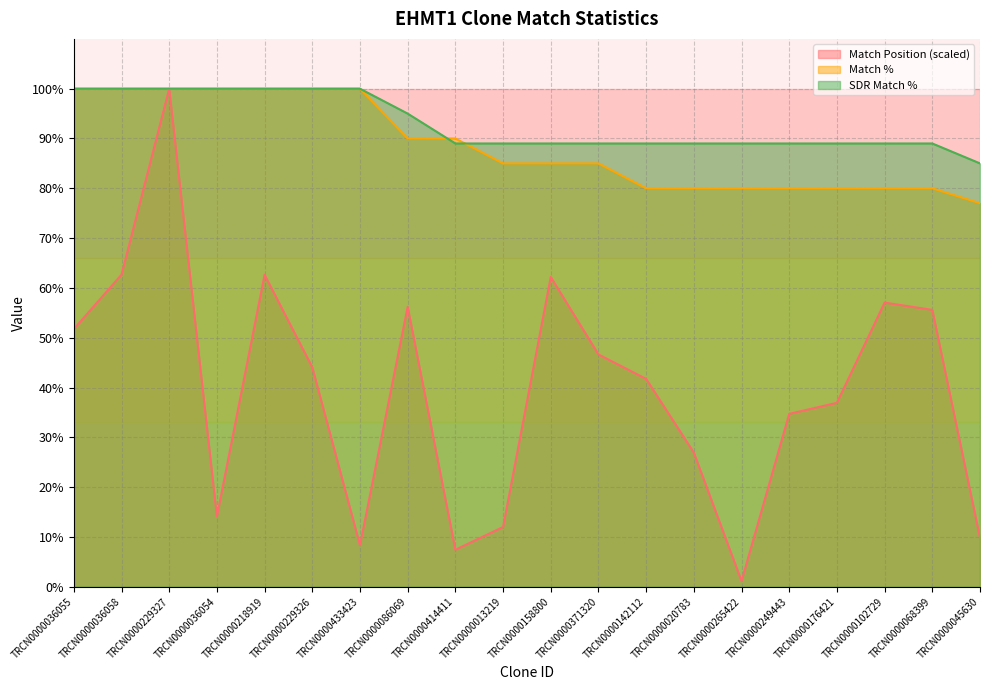

List the labels in order of Match Position value, smallest first.

TRCN0000265422, TRCN0000414411, TRCN0000433423, TRCN0000045630, TRCN0000013219, TRCN0000036054, TRCN0000020783, TRCN0000249443, TRCN0000176421, TRCN0000142112, TRCN0000229326, TRCN0000371320, TRCN0000036055, TRCN0000068399, TRCN0000086069, TRCN0000102729, TRCN0000158800, TRCN0000218919, TRCN0000036058, TRCN0000229327